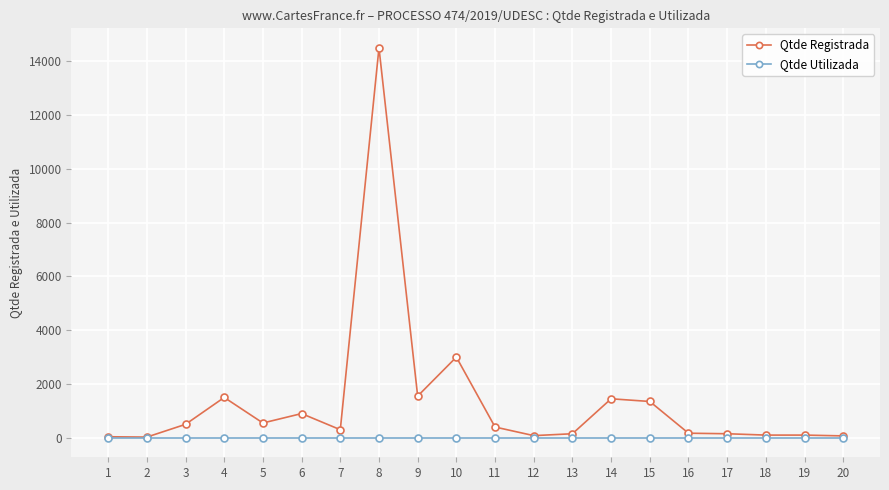

True or false: Qtde Registrada has more than 1 points higher than both neighbors.

True